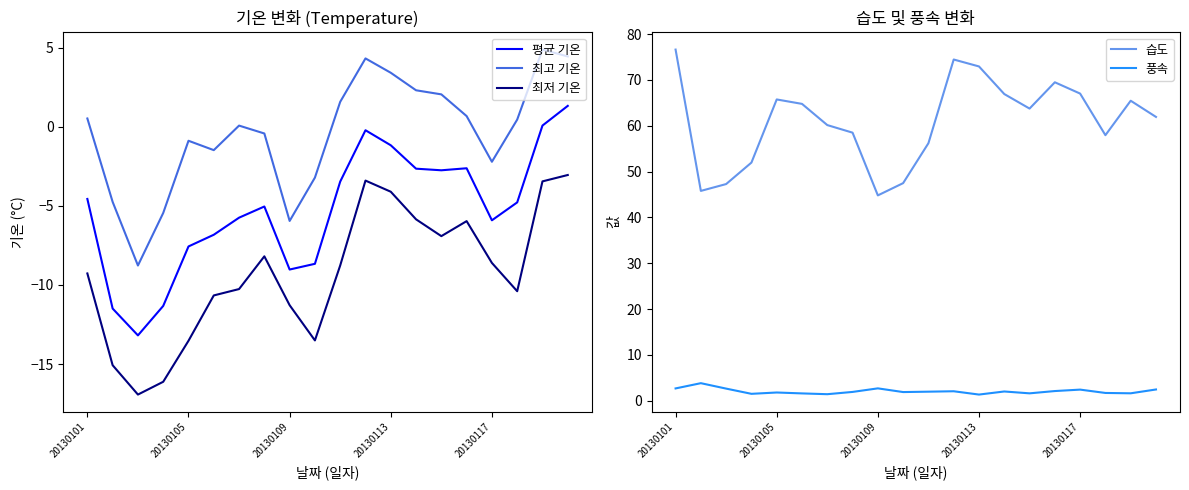

Which series has the largest range (max minus min)?

습도